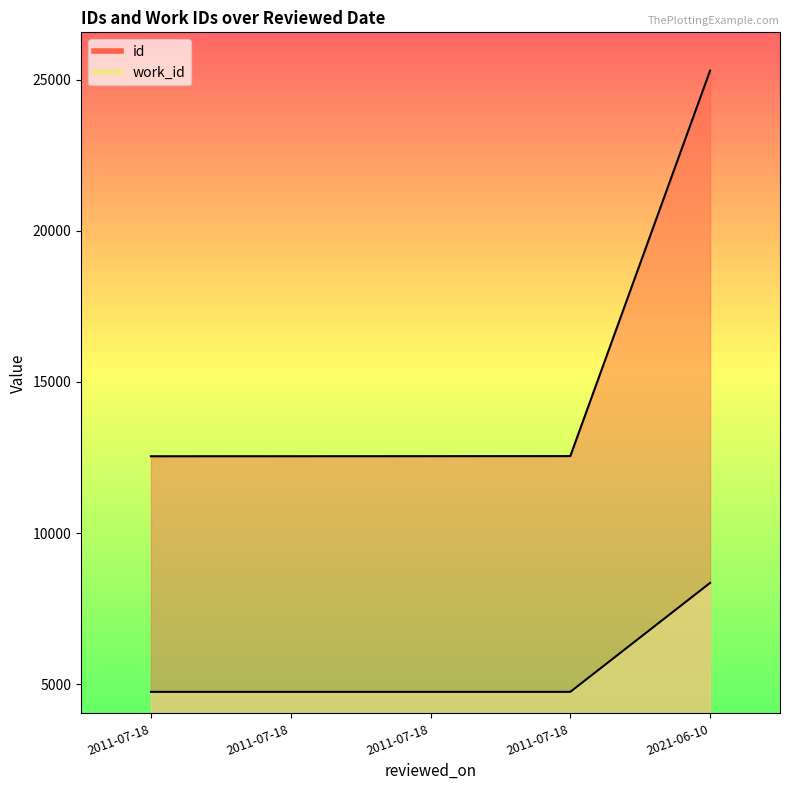

What is the difference between the second highest and minimum values in the id series?

5